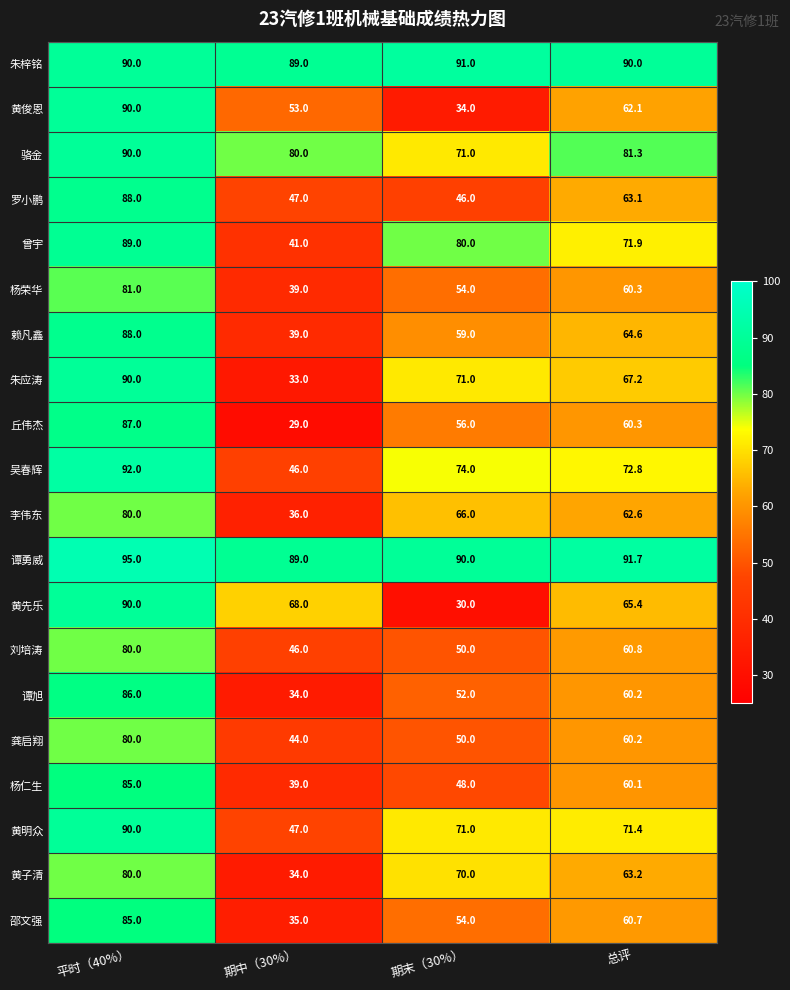

List the labels in order of 李伟东 value, smallest first.

期中（30%）, 总评, 期末（30%）, 平时（40%）